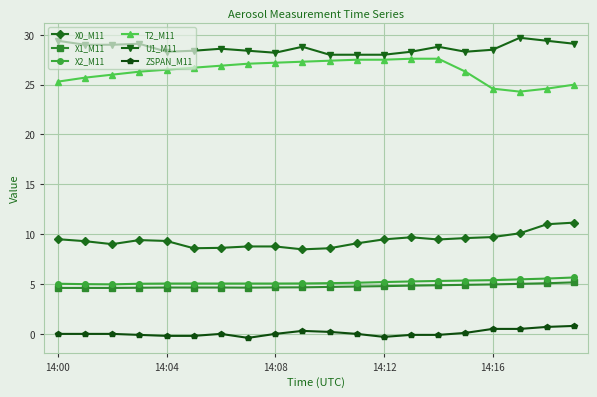

What is the value of the T2_M11 point at the 11th from the left?

27.4